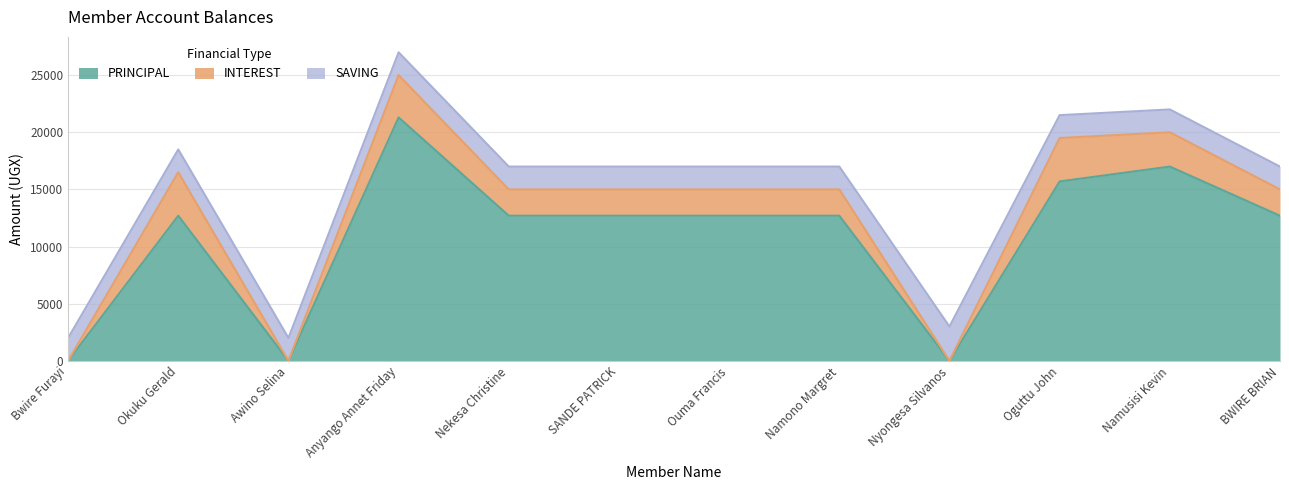

Which series has the widest spread of values?

PRINCIPAL